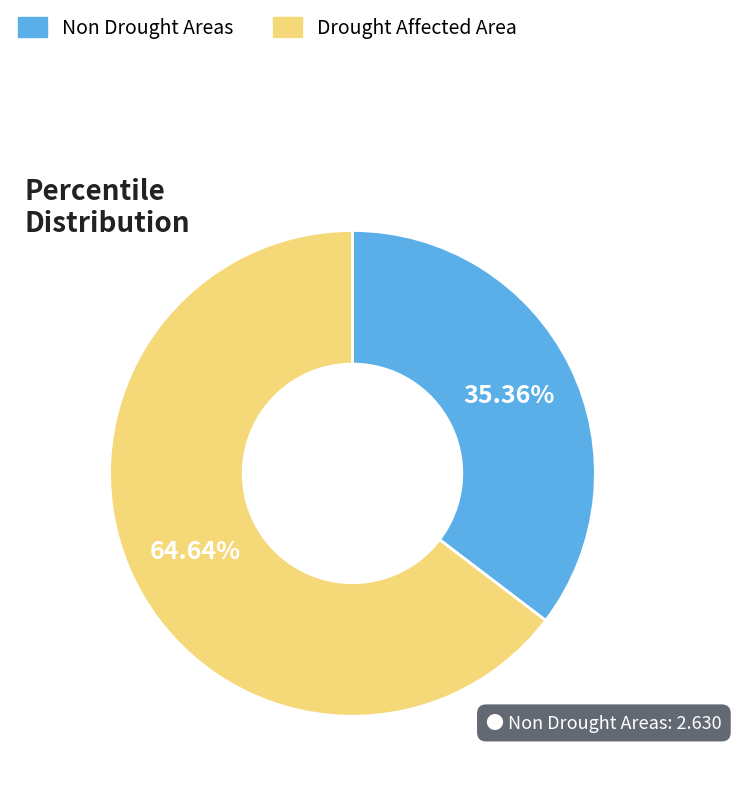

Combined, do Non Drought Areas and Drought Affected Area account for over 50%?

Yes